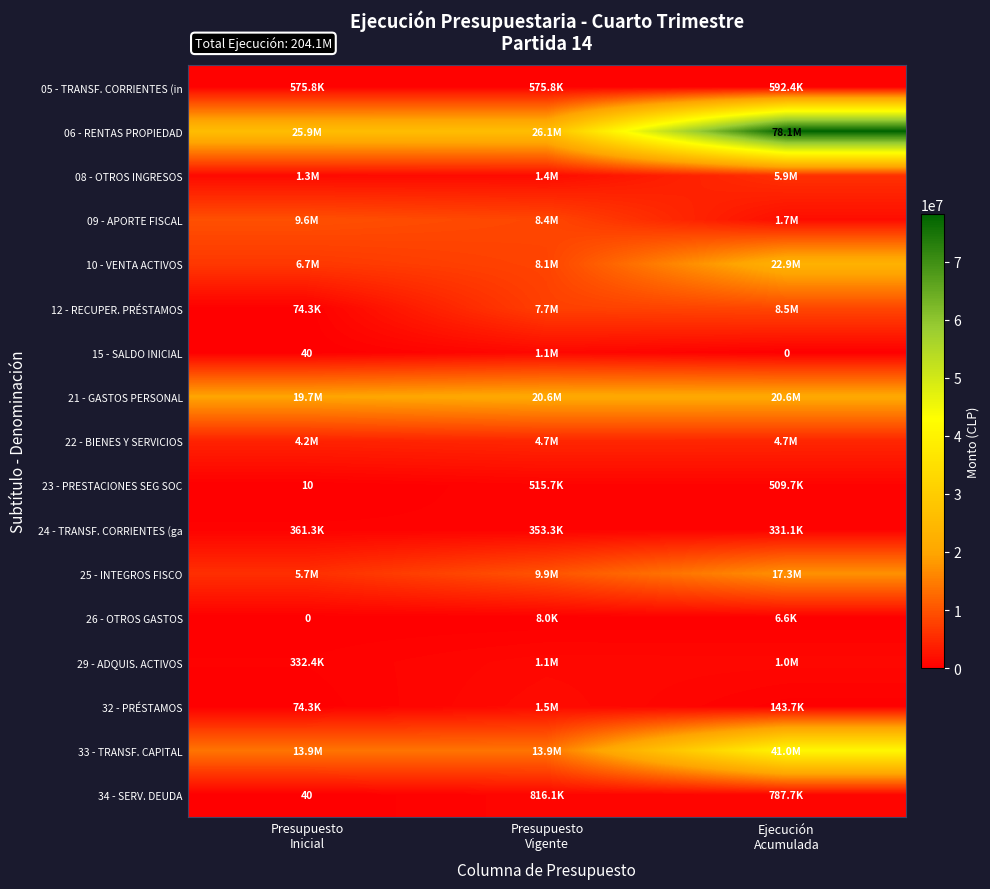

Which label corresponds to the largest value in the chart?

Ejecución
Acumulada